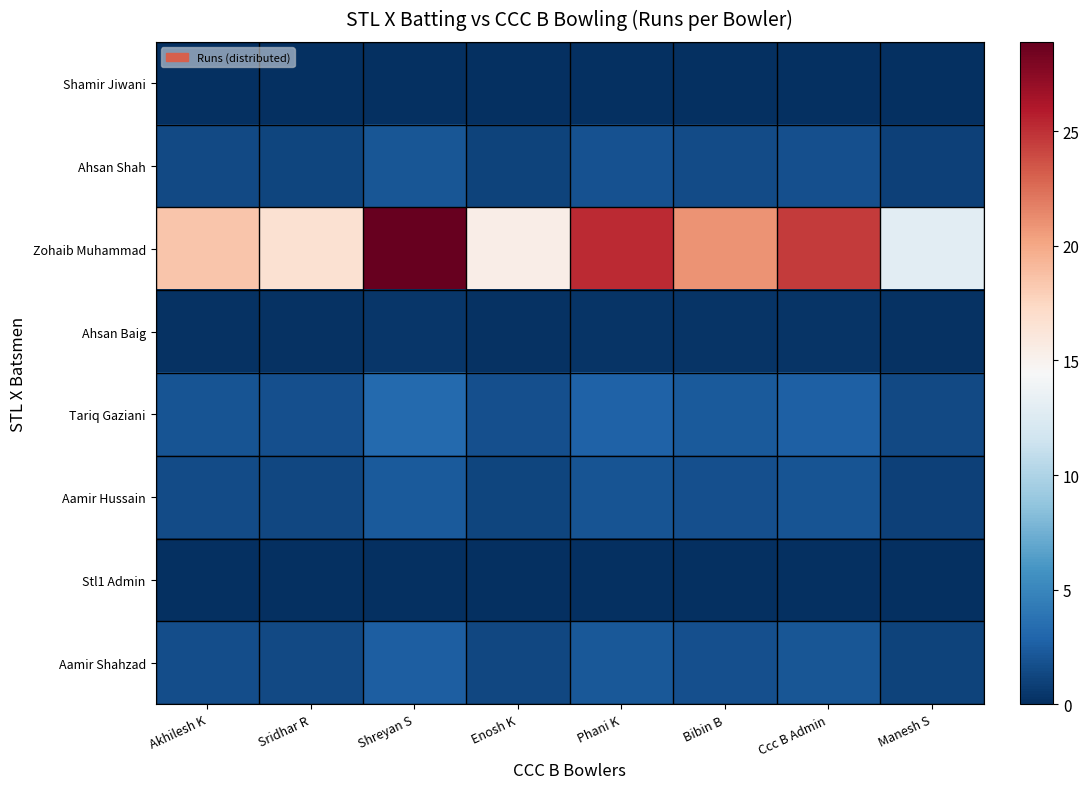

How many series are shown in this chart?

8